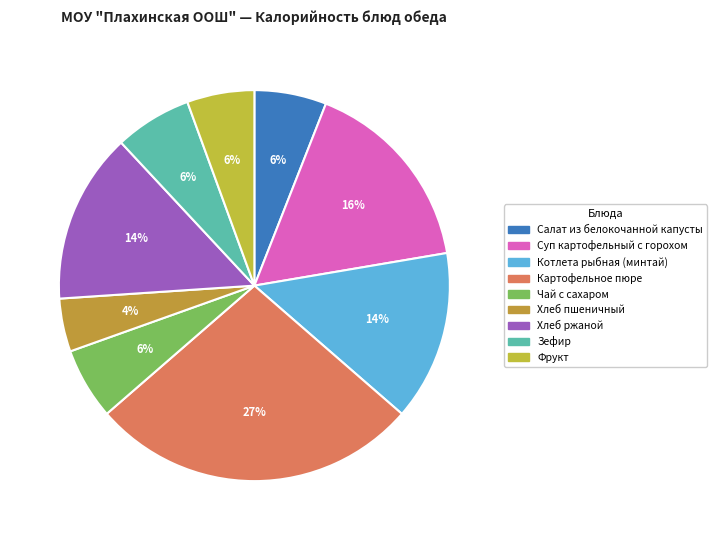

What percentage is the Хлеб пшеничный slice, to the nearest percent?

4%